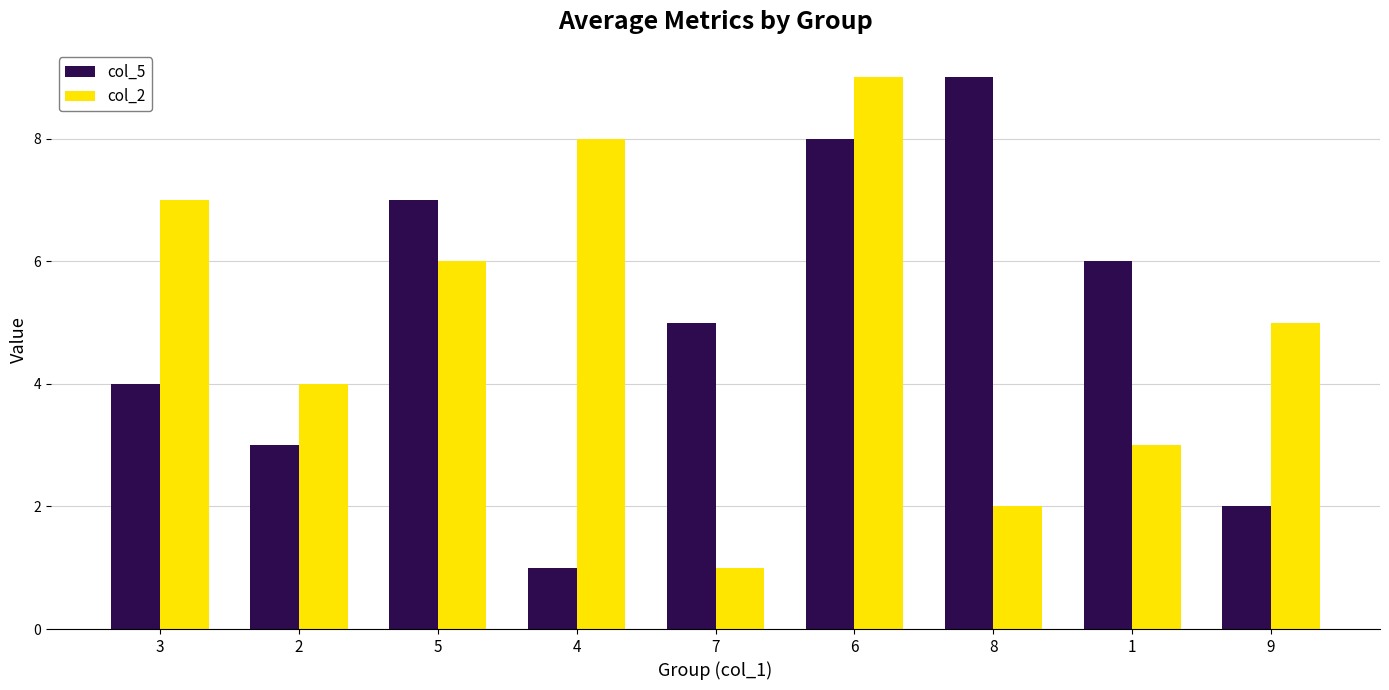

Reading left to right, transcribe all the data shown in this chart.

col_5: 3=4	2=3	5=7	4=1	7=5	6=8	8=9	1=6	9=2
col_2: 3=7	2=4	5=6	4=8	7=1	6=9	8=2	1=3	9=5